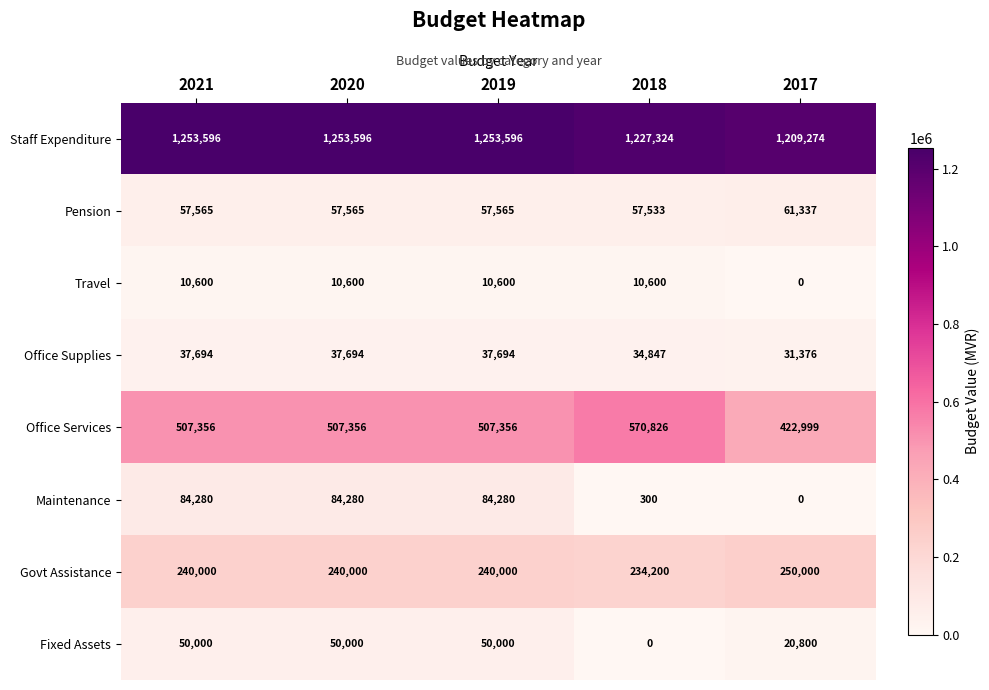

What is the sum of all Travel values?

42400